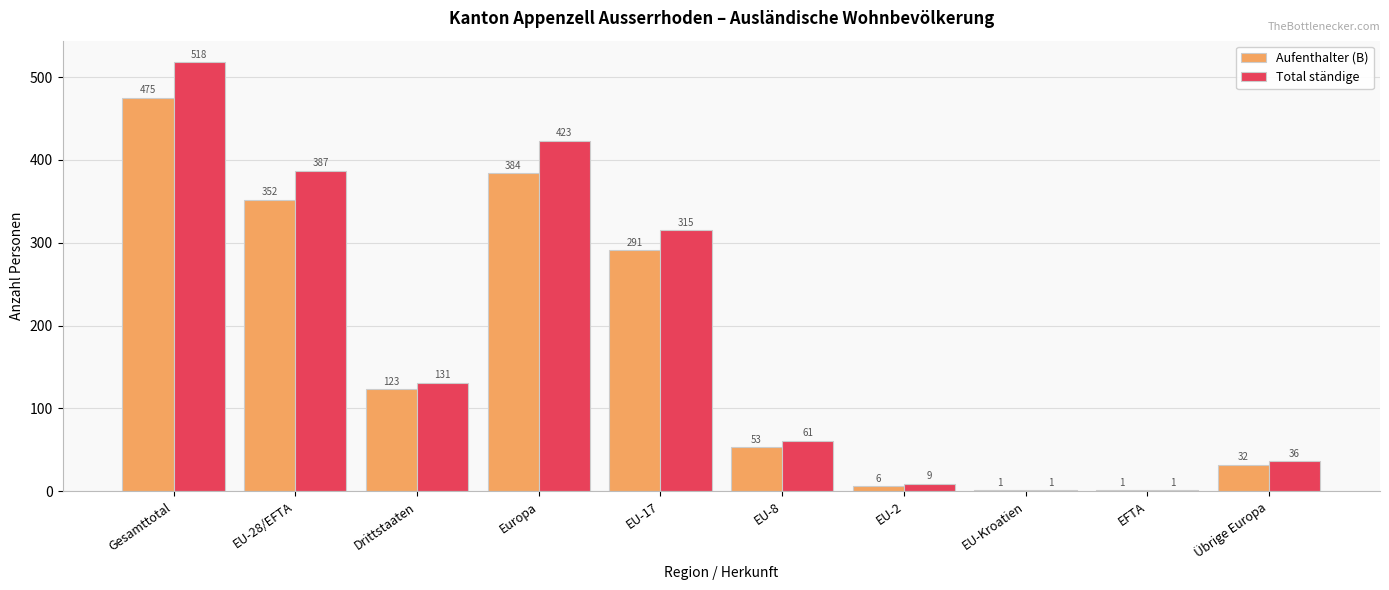

What is the greatest value displayed?

518